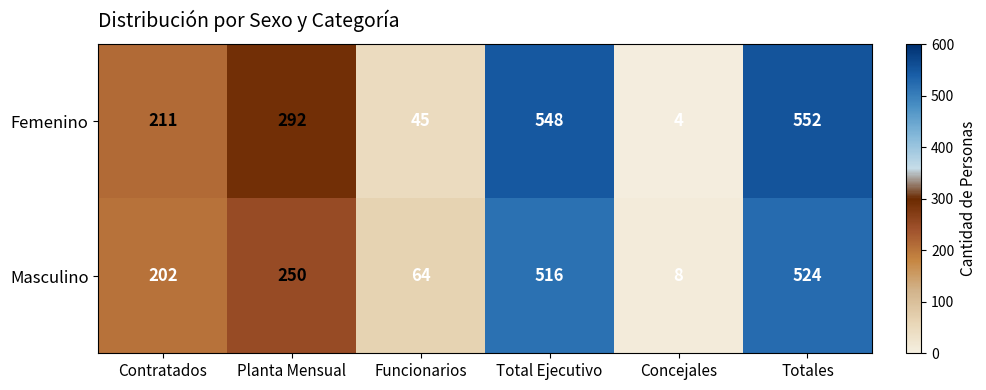

Reading left to right, extract all data points from this chart.

Femenino: 211	292	45	548	4	552
Masculino: 202	250	64	516	8	524